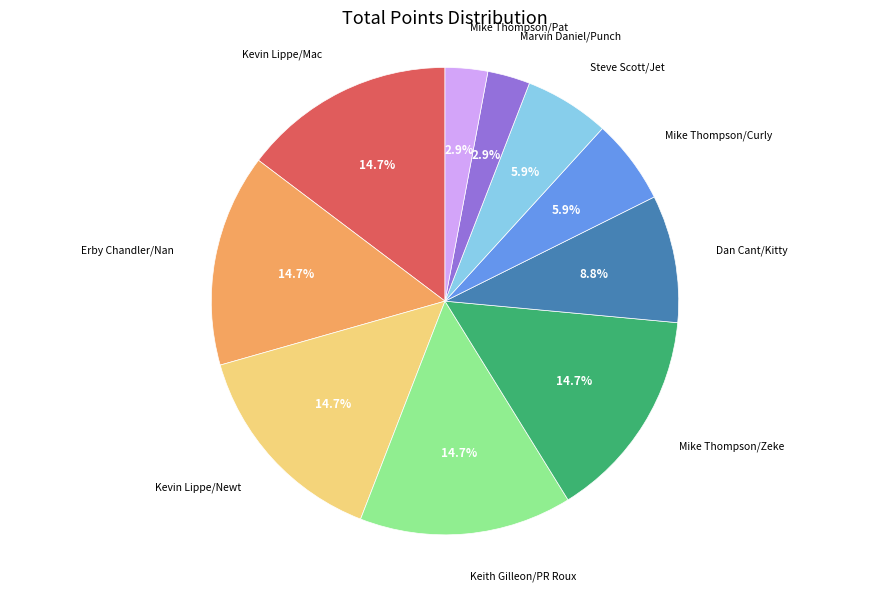

Is there any slice that represents more than half of the pie?

No